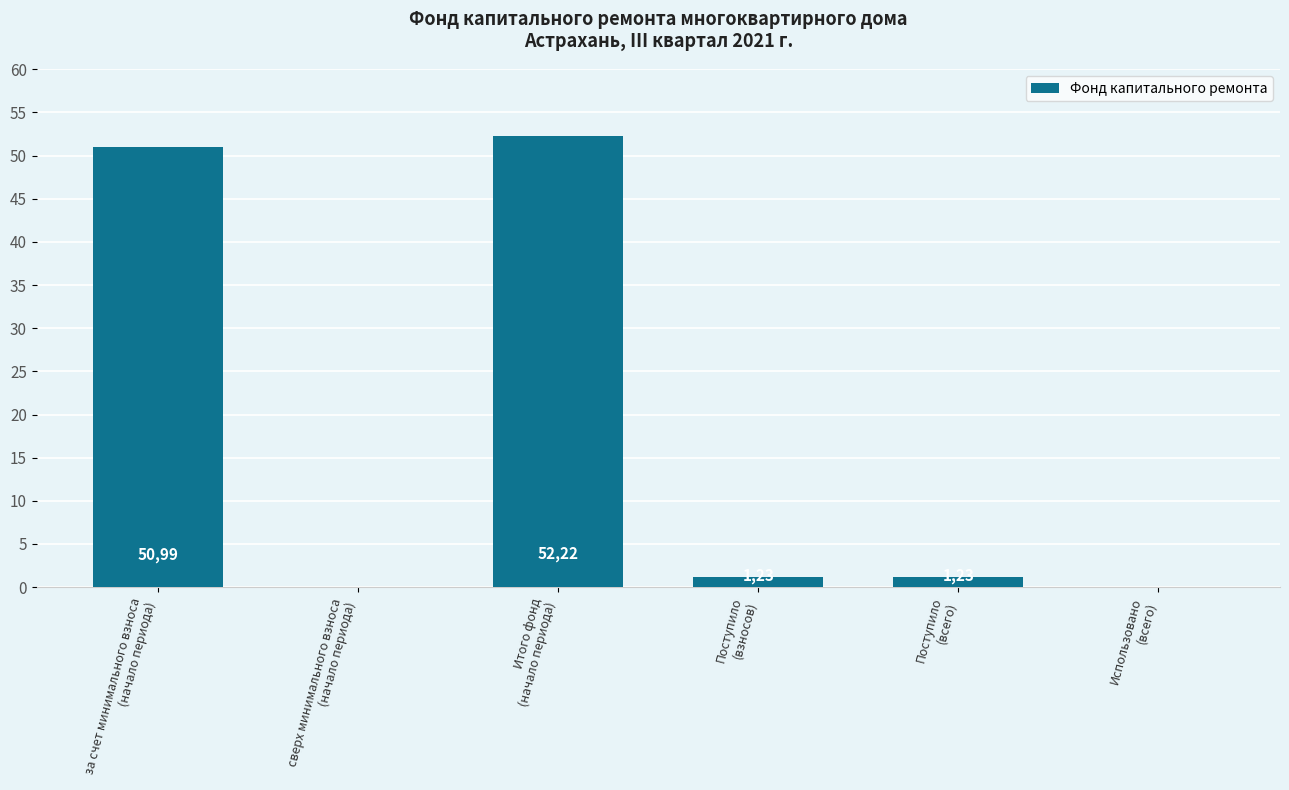

Reading right to left, transcribe all the data shown in this chart.

Использовано
(всего)=0.0	Поступило
(всего)=1.2	Поступило
(взносов)=1.2	Итого фонд
(начало периода)=52.2	сверх минимального взноса
(начало периода)=0.0	за счет минимального взноса
(начало периода)=51.0